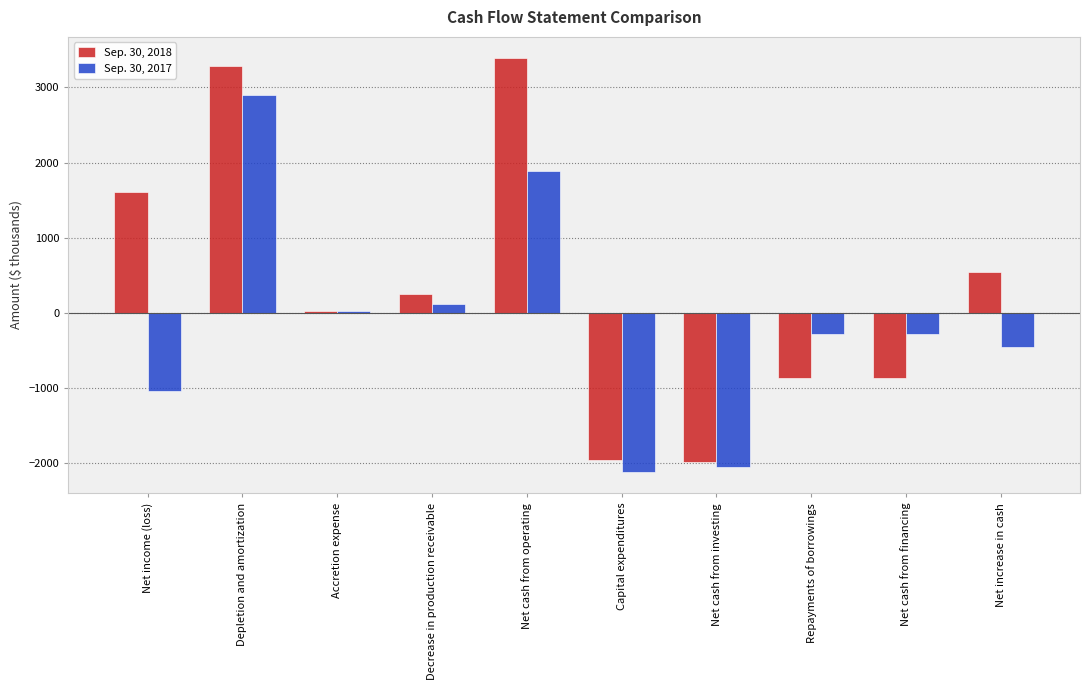

What are all the series names shown in the legend?

Sep. 30, 2018, Sep. 30, 2017